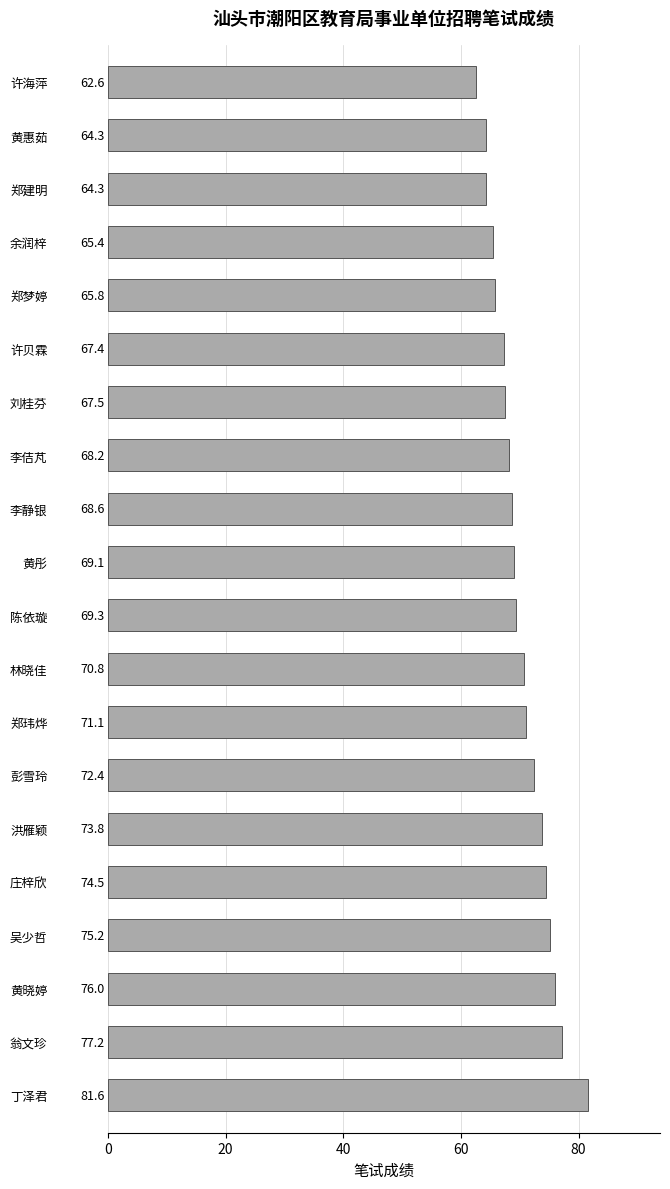

How many bars are there in total?

20